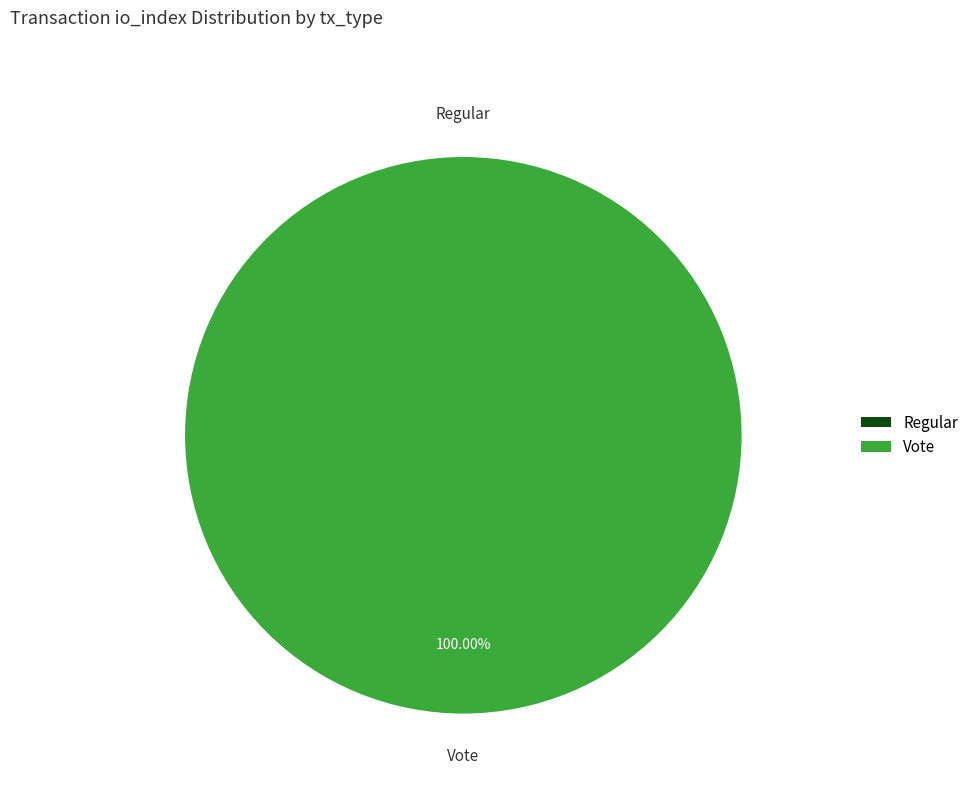

What percentage do Vote and Regular together represent?

100.0%